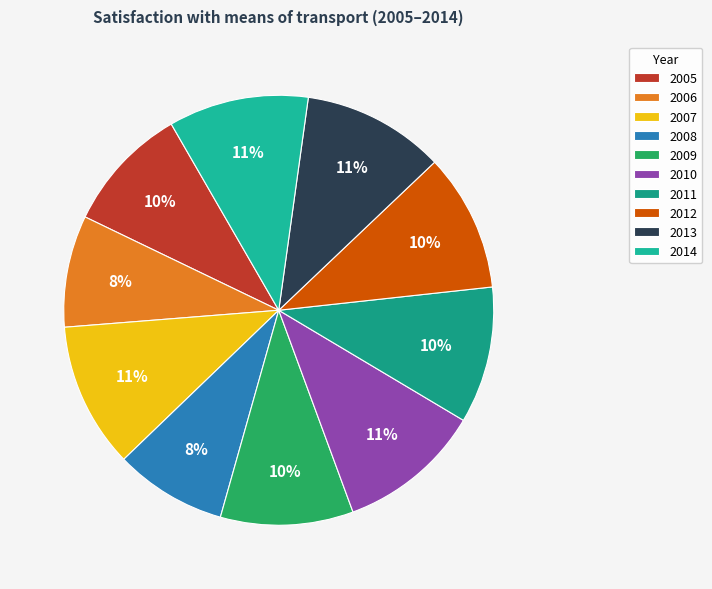

Which category has the biggest portion of the pie?

2007